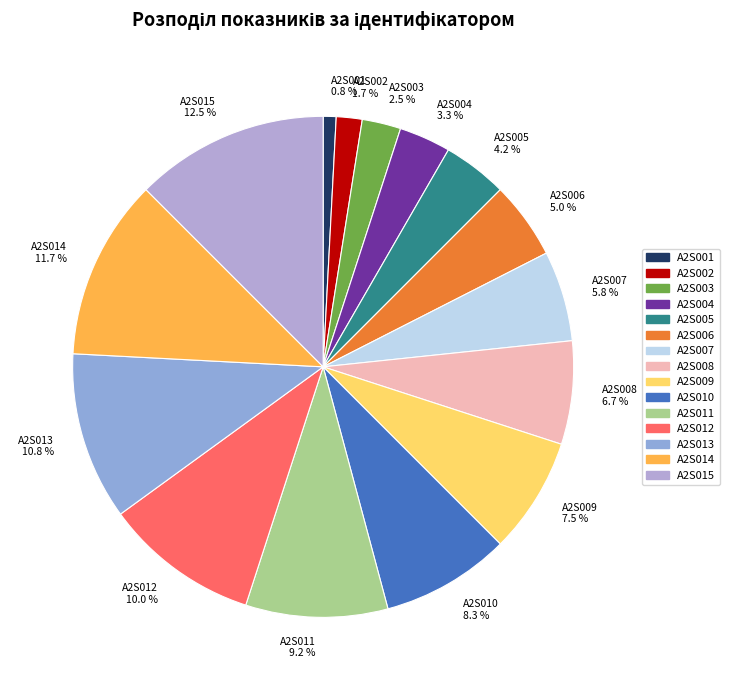

The A2S012 slice represents 15% of the pie. True or false?

False